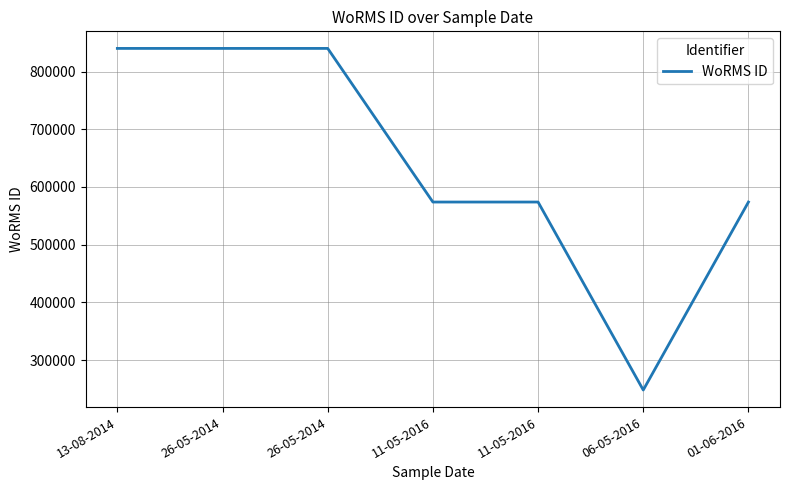

What is the difference between the second highest and minimum values?

591985